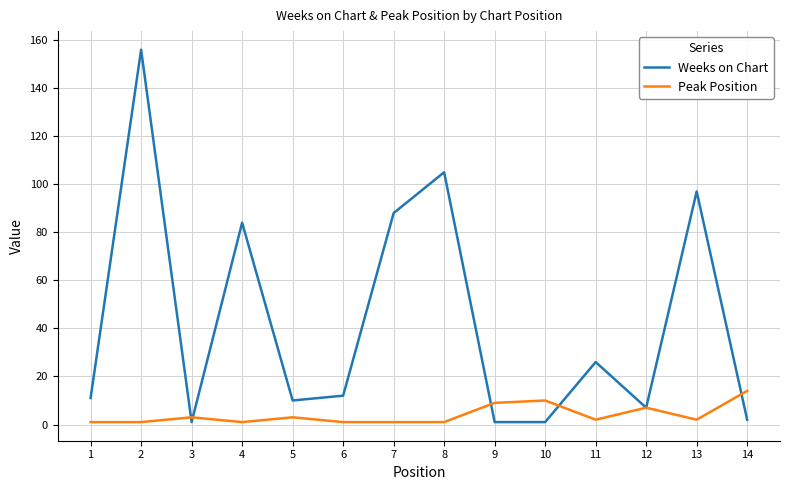

At which category does the chart reach its peak across all series?

2